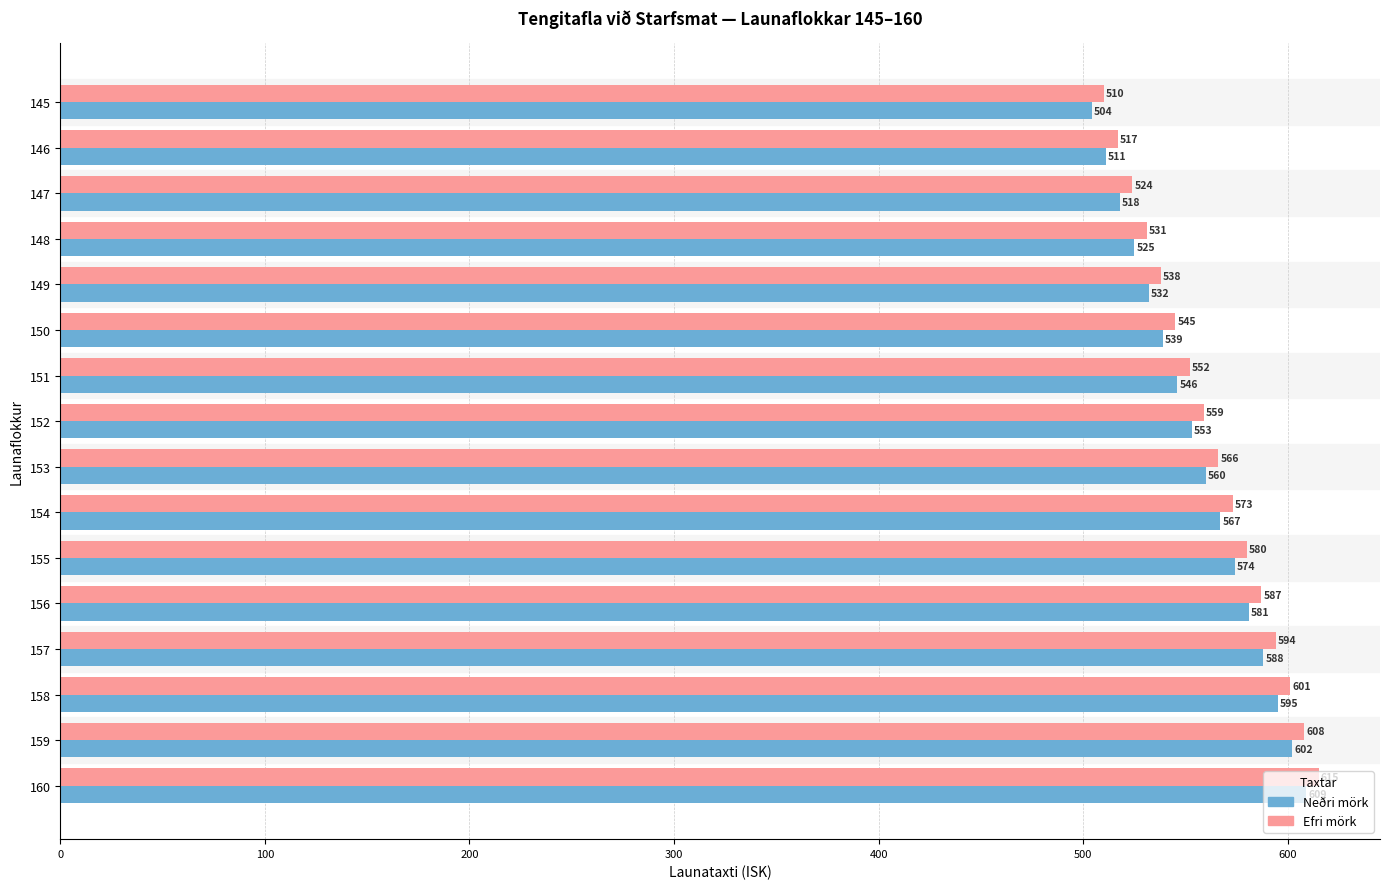

Count the number of data series in this chart.

2